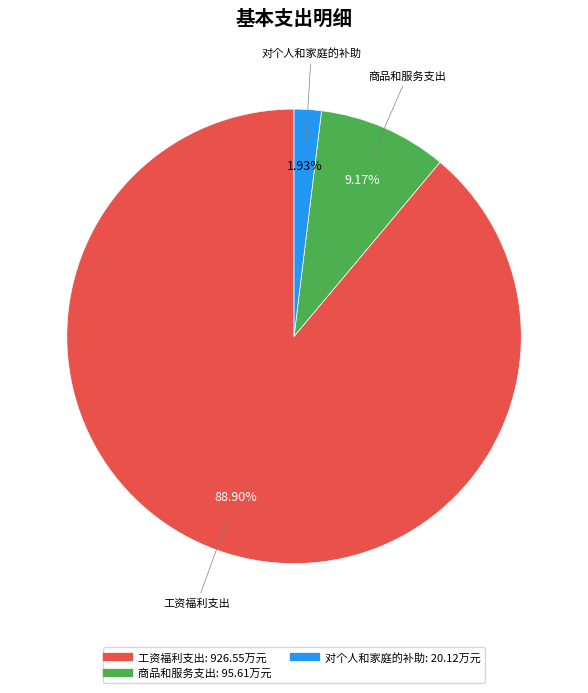

Is there any slice that represents more than half of the pie?

Yes